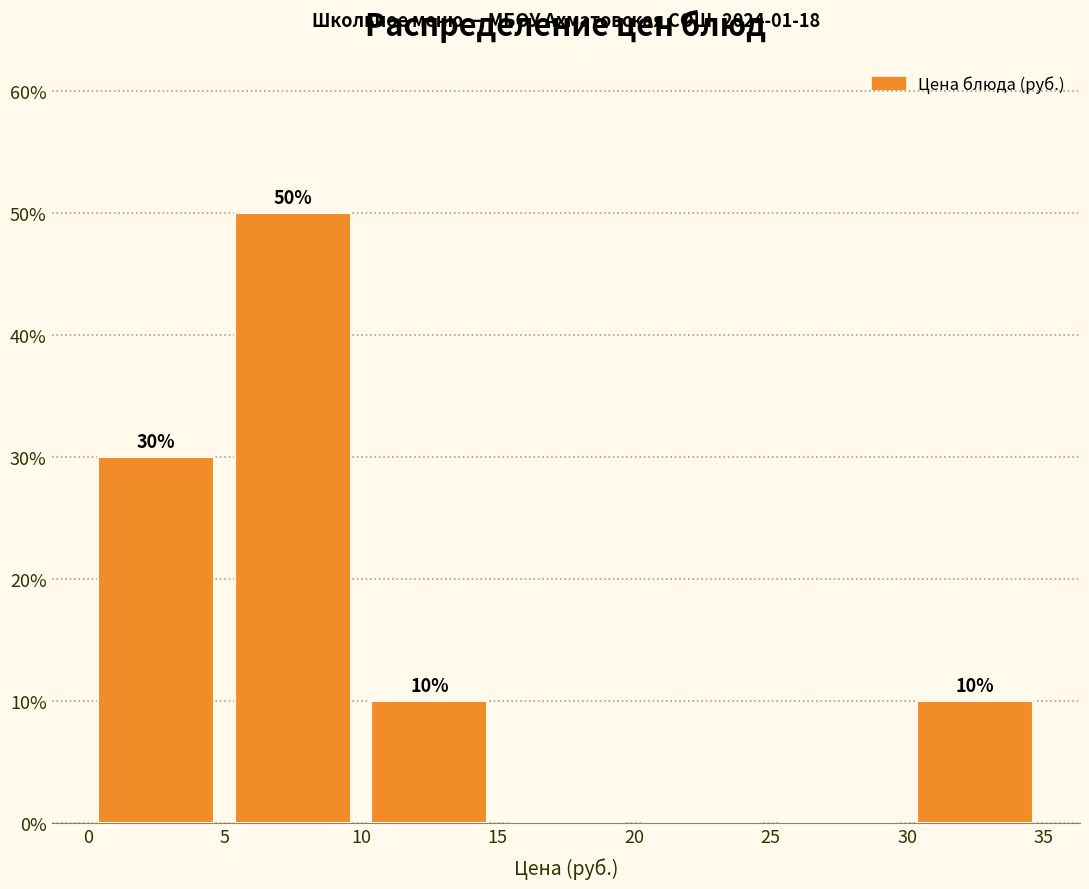

Over which range of the x-axis is the bar tallest?

5 to 10